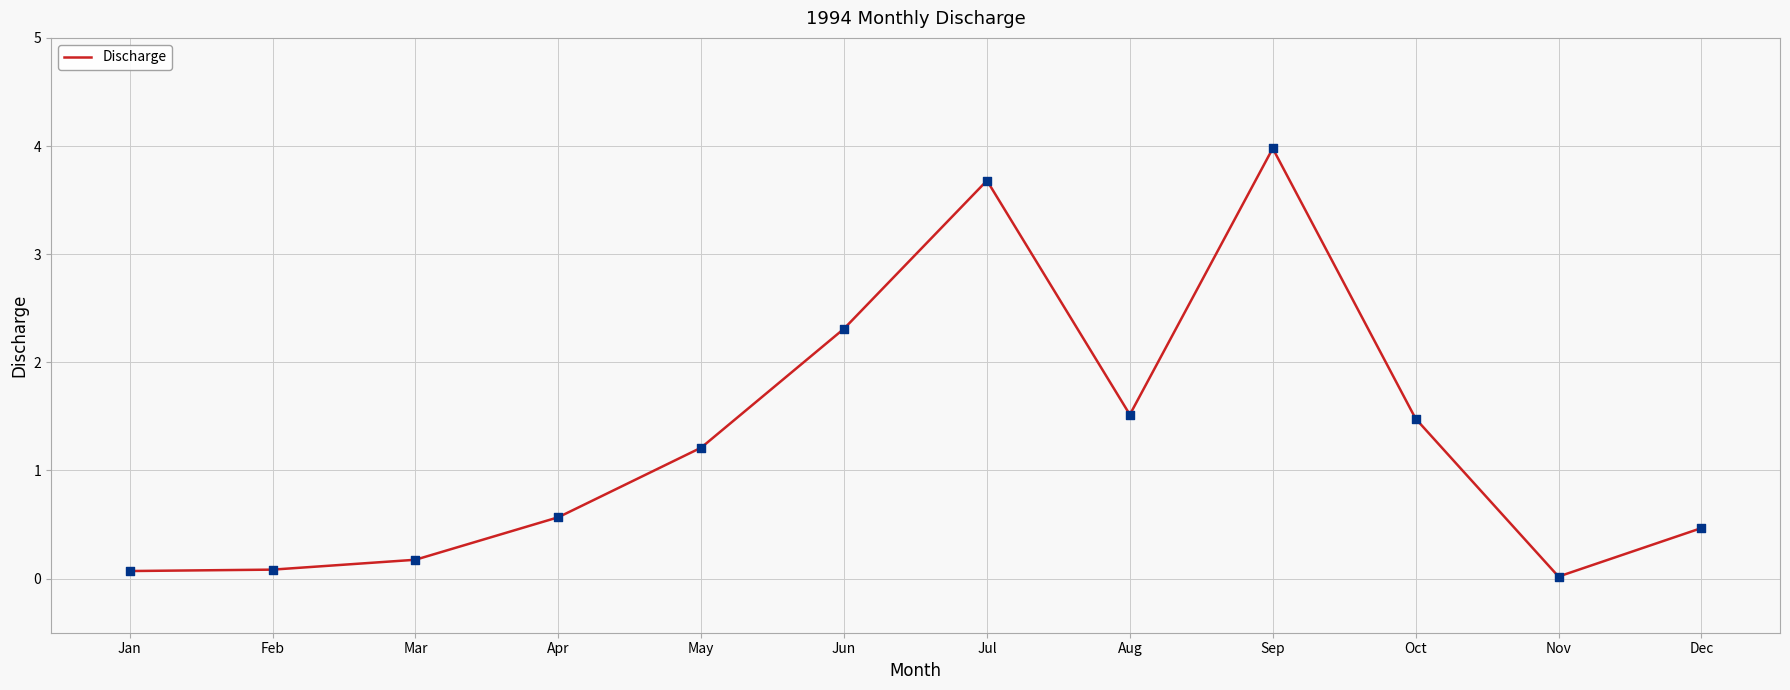

What is the ratio of the value at Jun to the value at Sep?

0.6